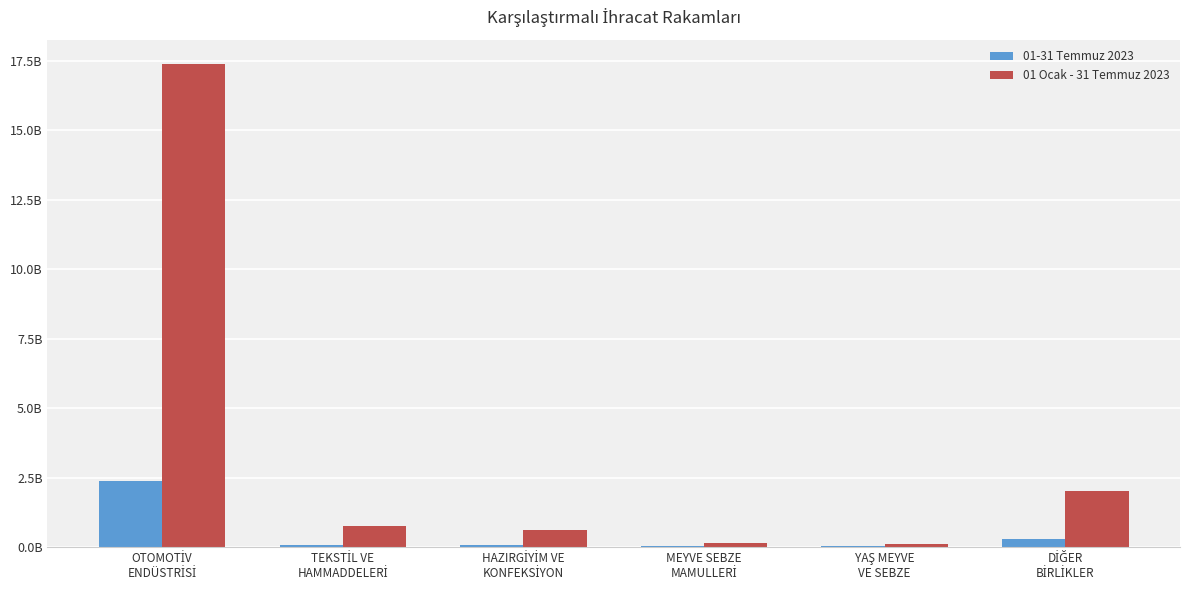

Rank the series by their average value, from lowest to highest.

01-31 Temmuz 2023, 01 Ocak - 31 Temmuz 2023